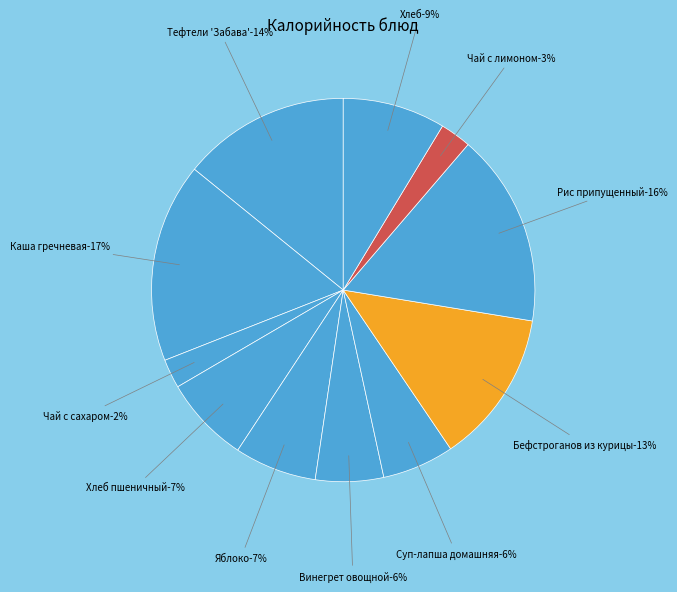

Which category has the biggest portion of the pie?

Каша гречневая